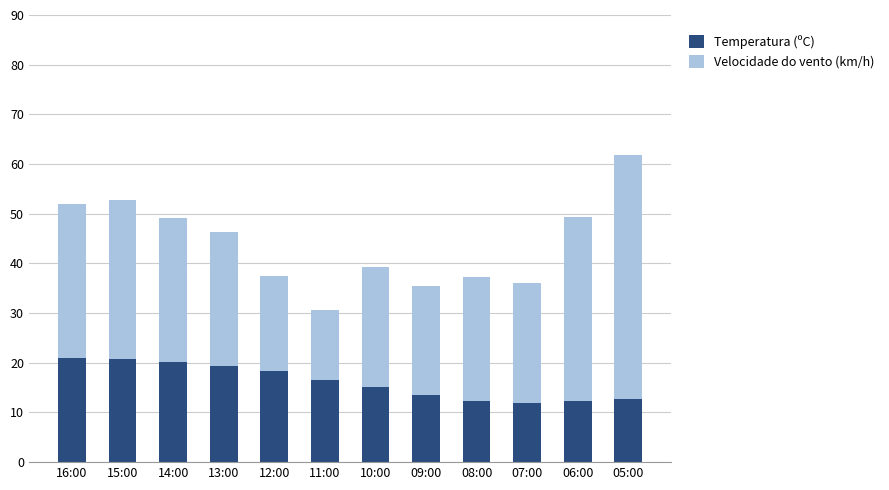

What is the average value of the Temperatura (ºC) series?

16.2